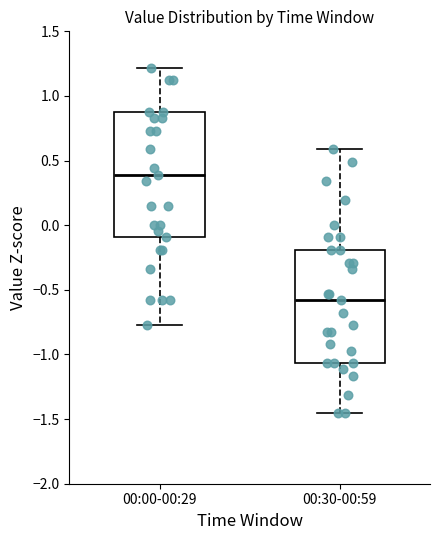

Reading left to right, transcribe this box plot: for each box, give where its median line is, the range the box spans, and where its two whiskers end, as read against the y-axis. The values are not printed on the chart, so give them approximately, as read against the axis.

00:00-00:29: median 0.40, box -0.10 to 0.90, whiskers -0.80 to 1.20
00:30-00:59: median -0.60, box -1.05 to -0.20, whiskers -1.45 to 0.60